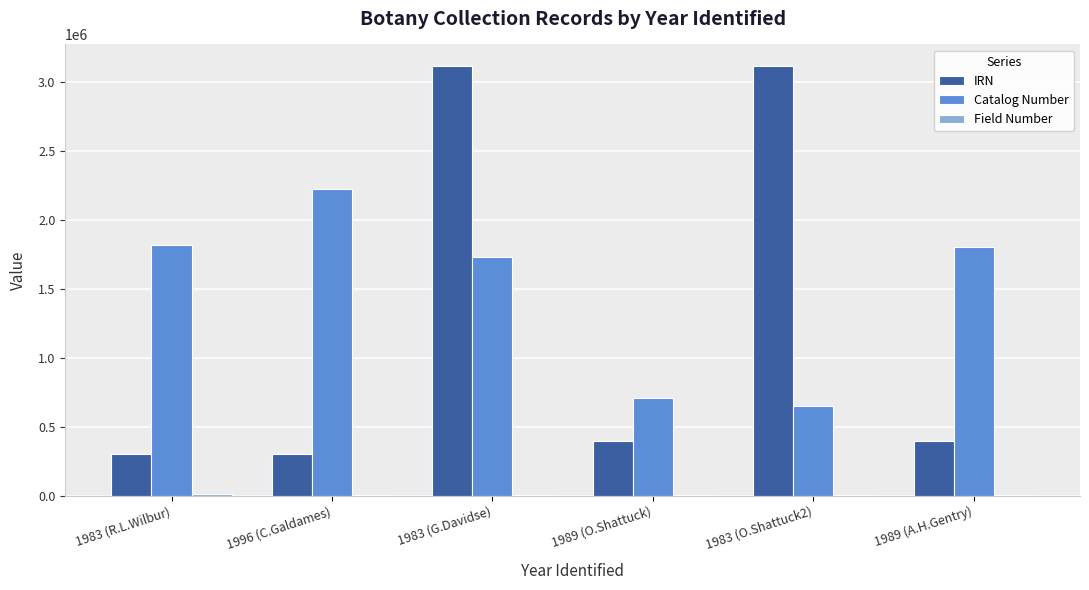

Count the number of categories in the chart.

6